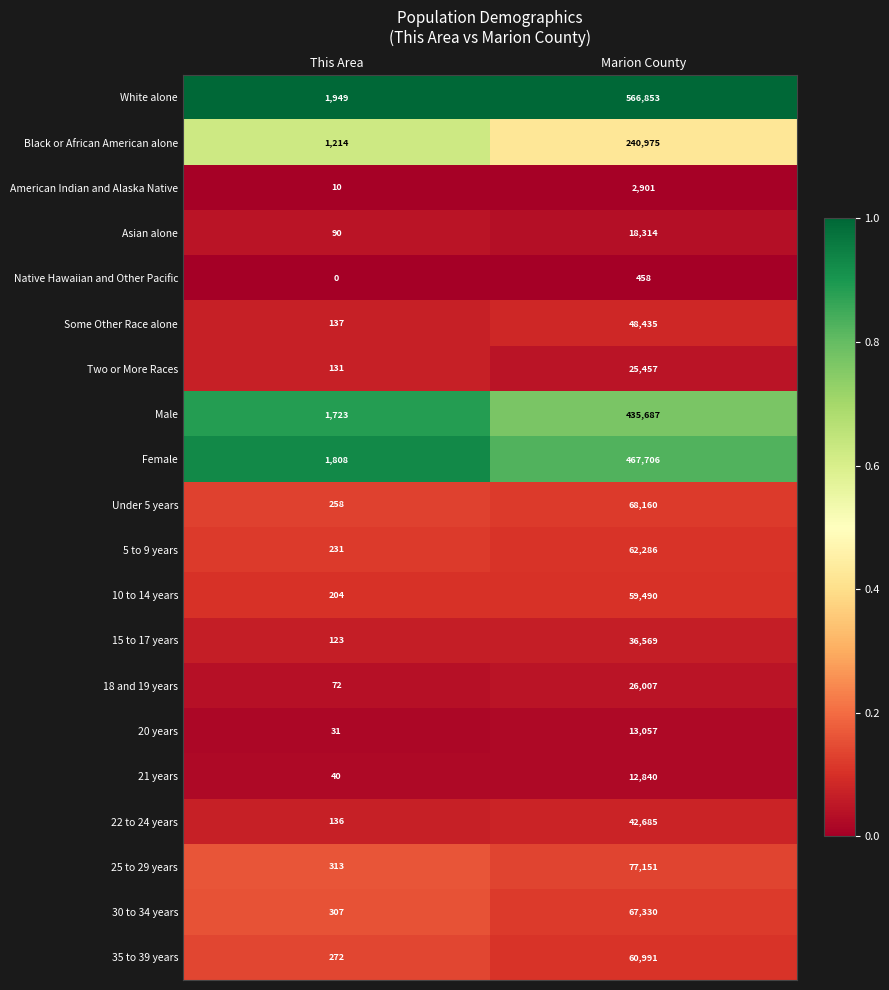

Which category has the lowest value across all series?

This Area